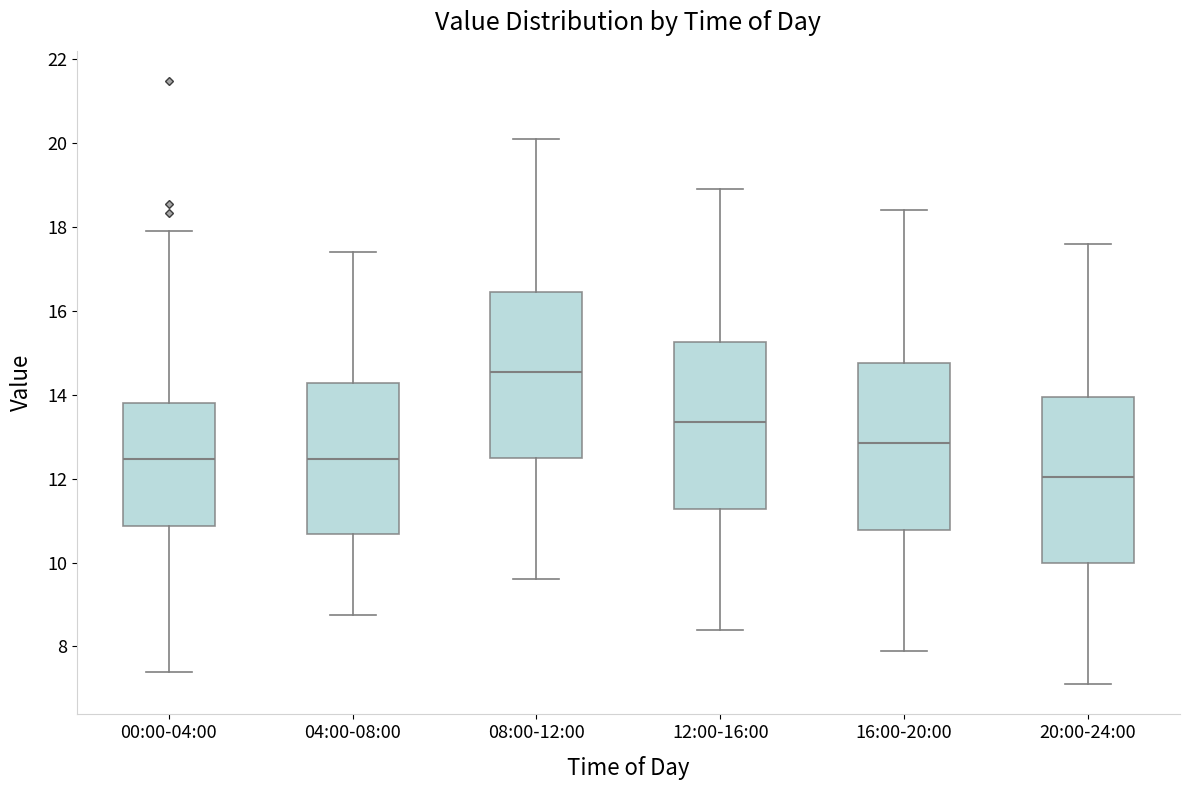

Where does the upper whisker of the box for 08:00-12:00 end on the y-axis? The values are not printed on the chart, so give them approximately, as read against the axis.

20.2